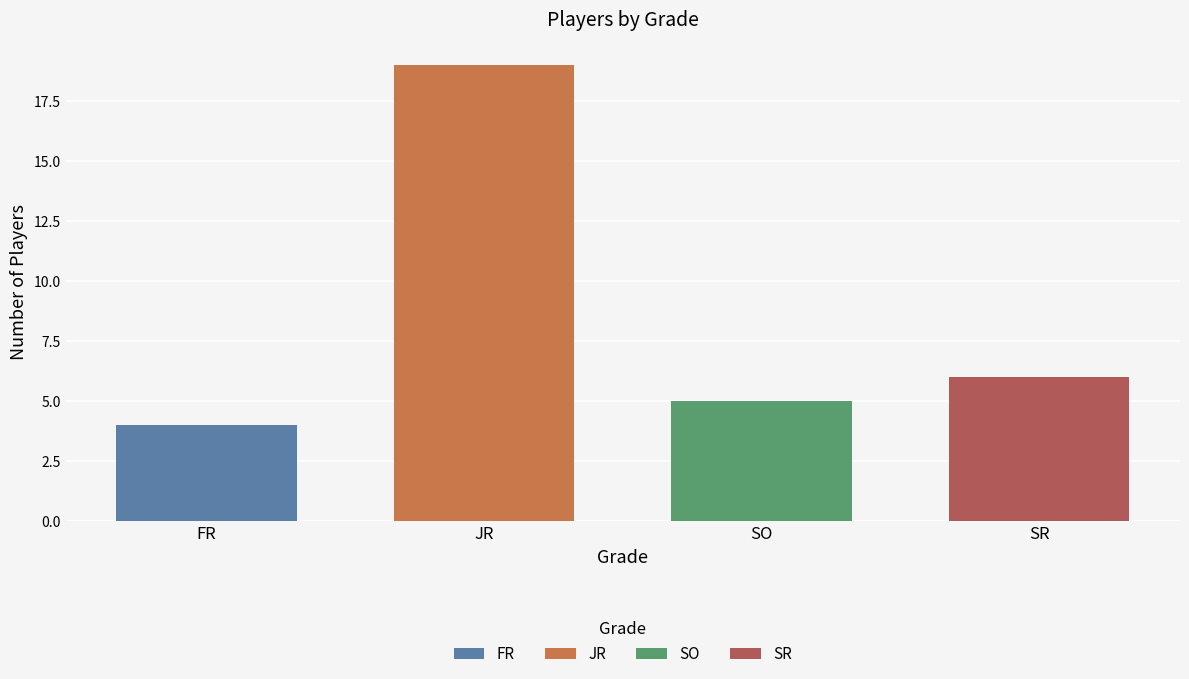

What is the change in value from FR to SO?

+1